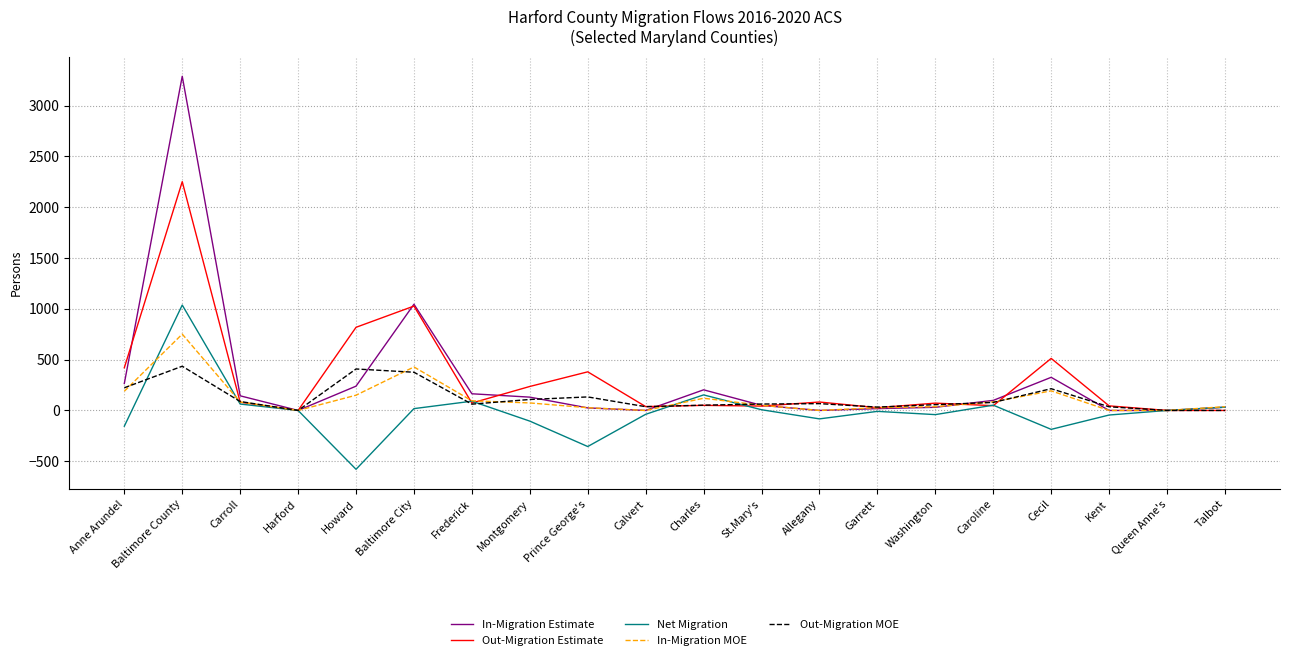

At which category is the sum across all series the highest?

Baltimore County